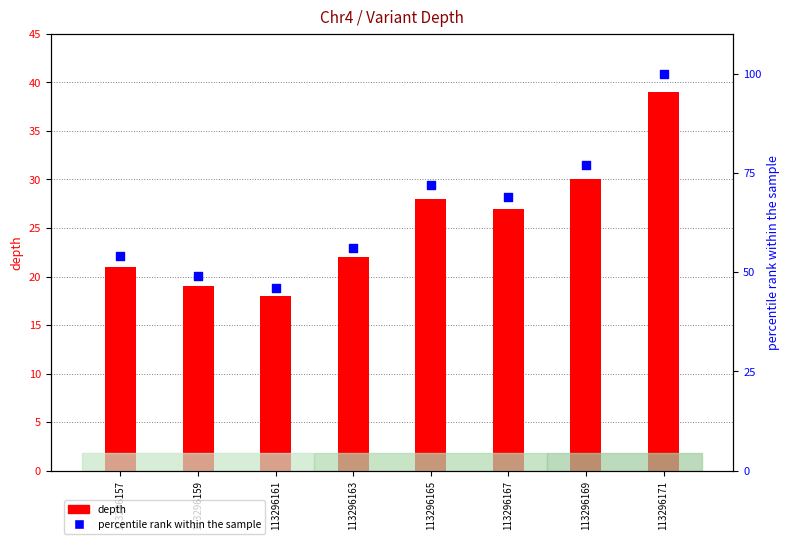

What is the total value across all series at 113296163?

78